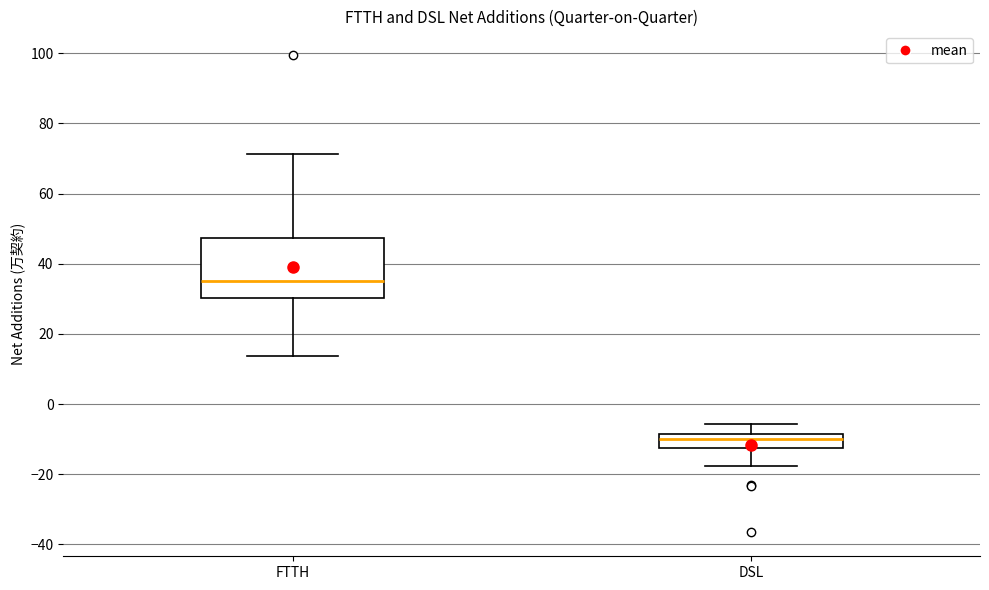

Reading left to right, transcribe this box plot: for each box, give where its median line is, the range the box spans, and where its two whiskers end, as read against the y-axis. The values are not printed on the chart, so give them approximately, as read against the axis.

FTTH: median 36, box 30 to 48, whiskers 14 to 72
DSL: median -10, box -12 to -8, whiskers -18 to -6